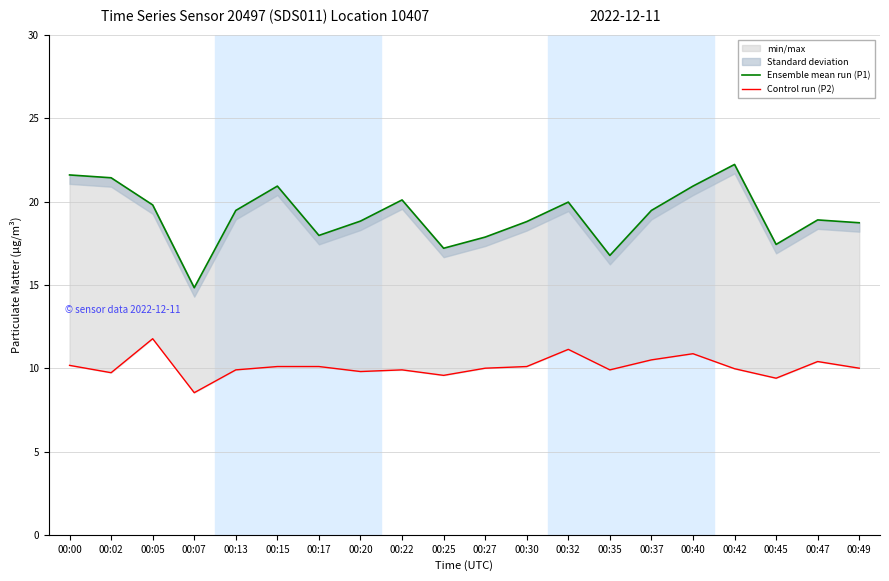

What is the difference between the highest and lowest values at 00:40?

10.1